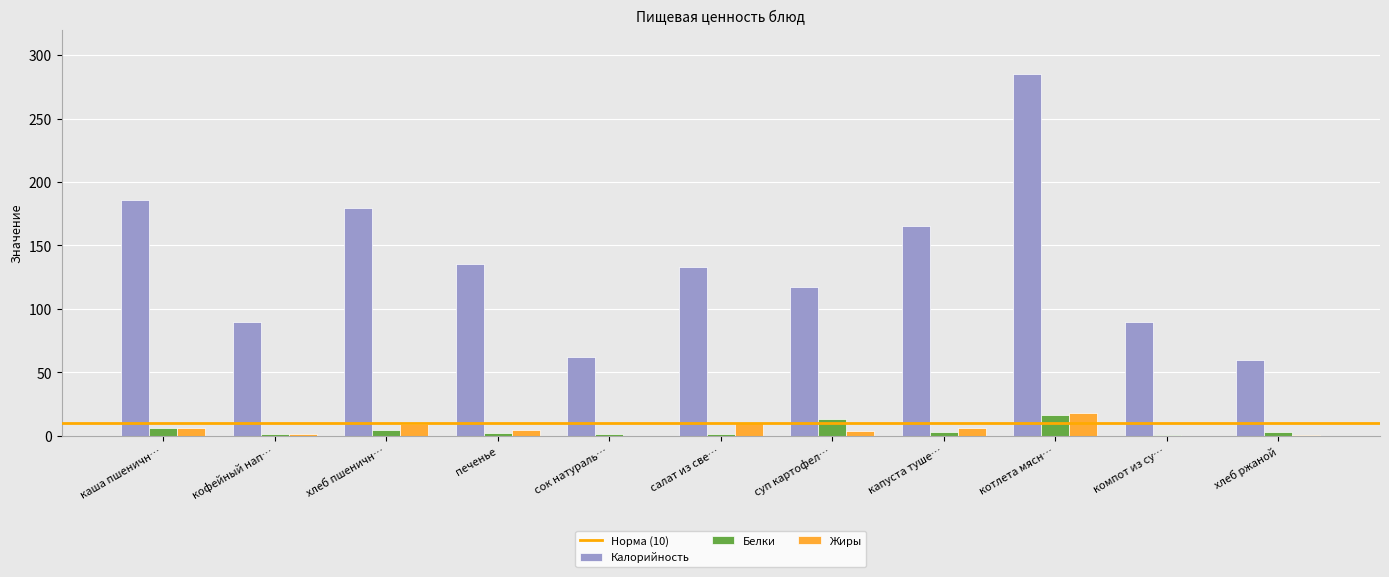

How many groups of bars are there?

11